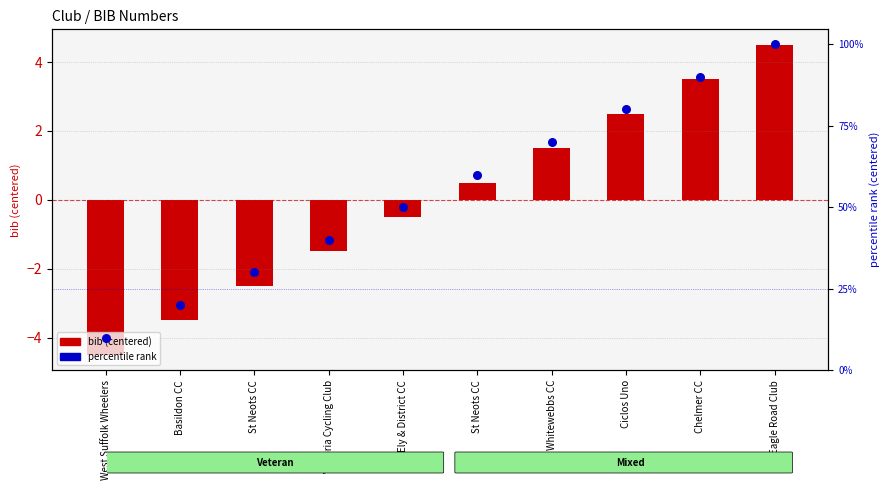

What are all the series names shown in the legend?

bib (centered), percentile rank